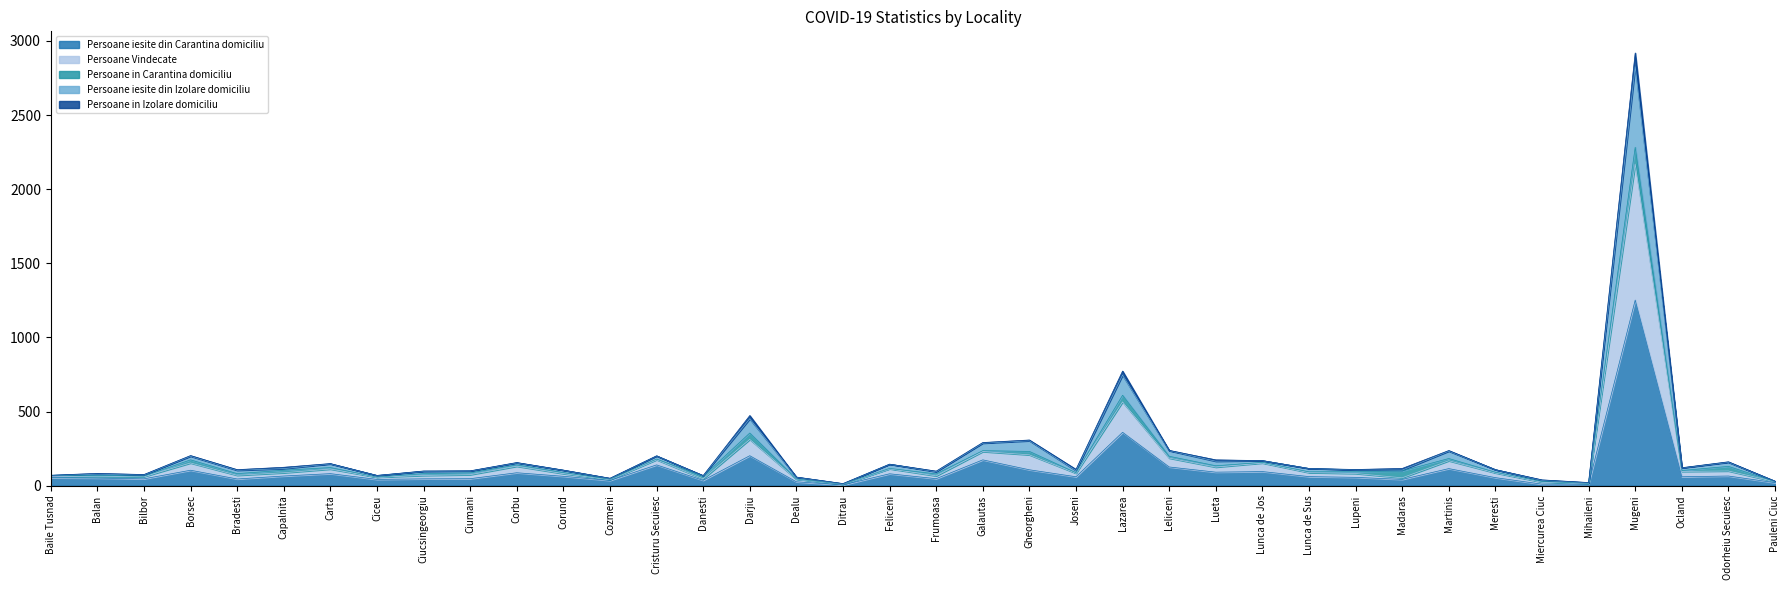

Is it true that Persoane Vindecate equals 48 at Capalnita?

False